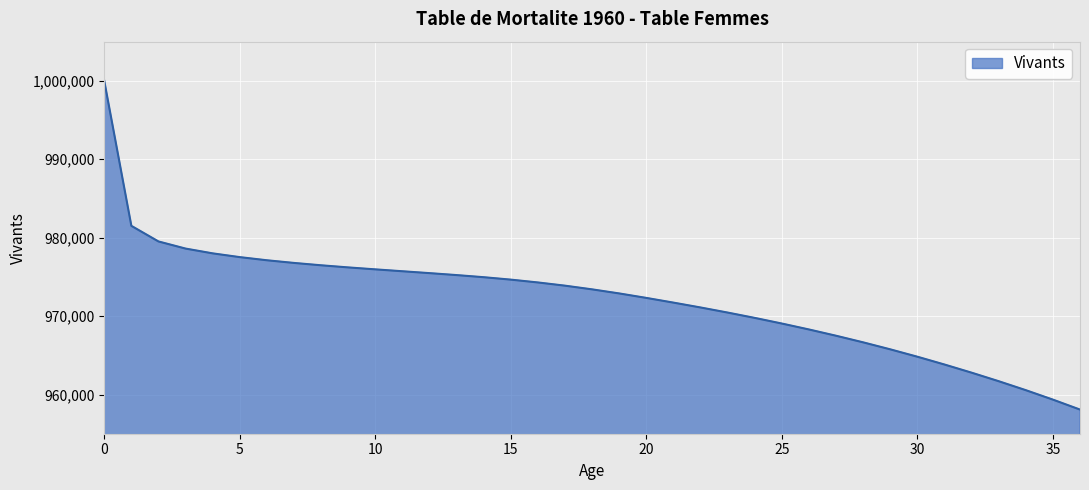

What is the maximum value shown in the chart?

1000000